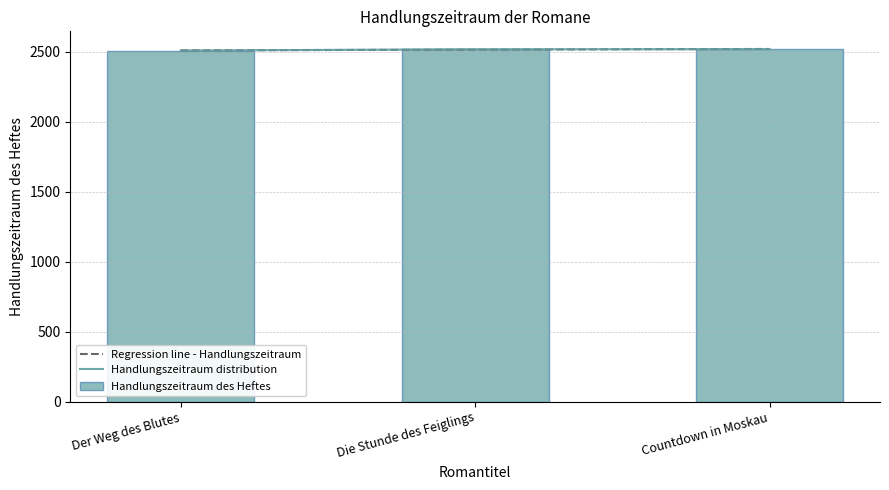

True or false: the data shows 4370 at Die Stunde des Feiglings.

False